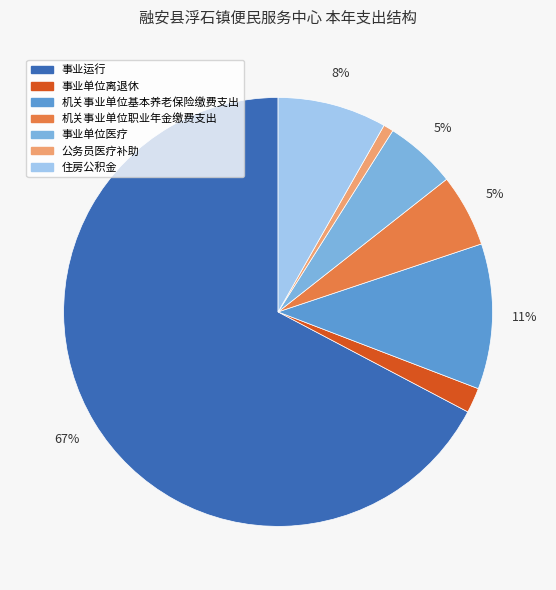

How many slices are in this pie chart?

7